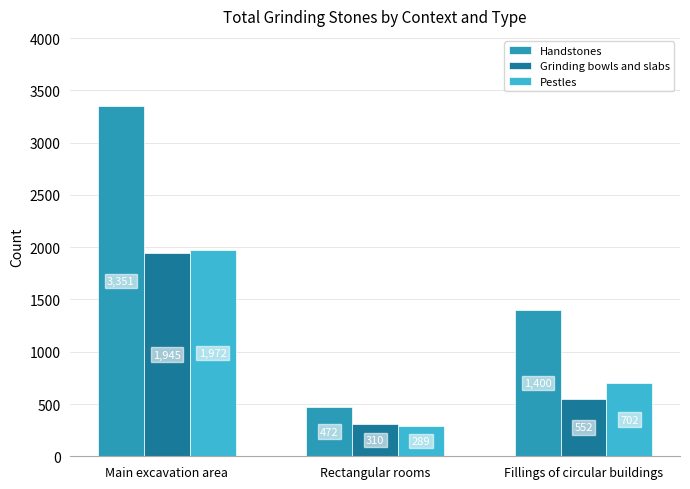

At Rectangular rooms, list the series in order from smallest to largest.

Pestles, Grinding bowls and slabs, Handstones